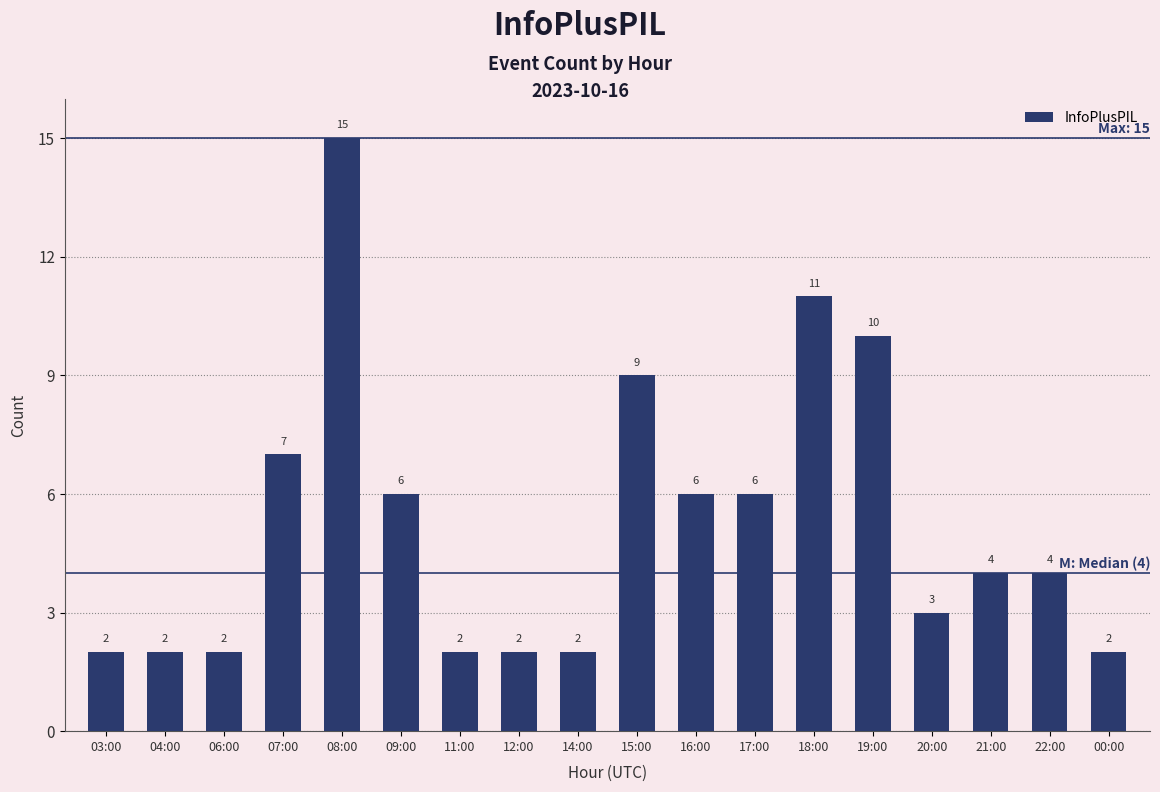

Are the bars horizontal?

No